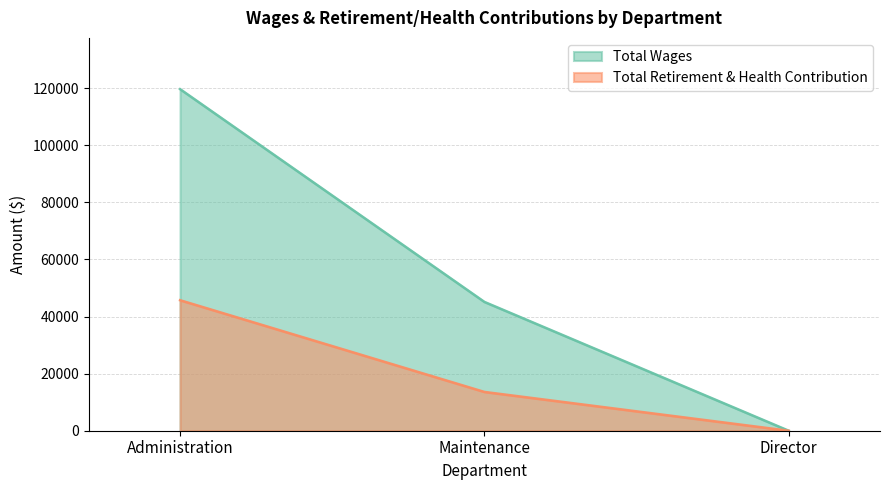

Reading left to right, list all the values displayed in this chart.

Total Wages: Administration=119635	Maintenance=45120	Director=0
Total Retirement & Health Contribution: Administration=45709	Maintenance=13589	Director=0